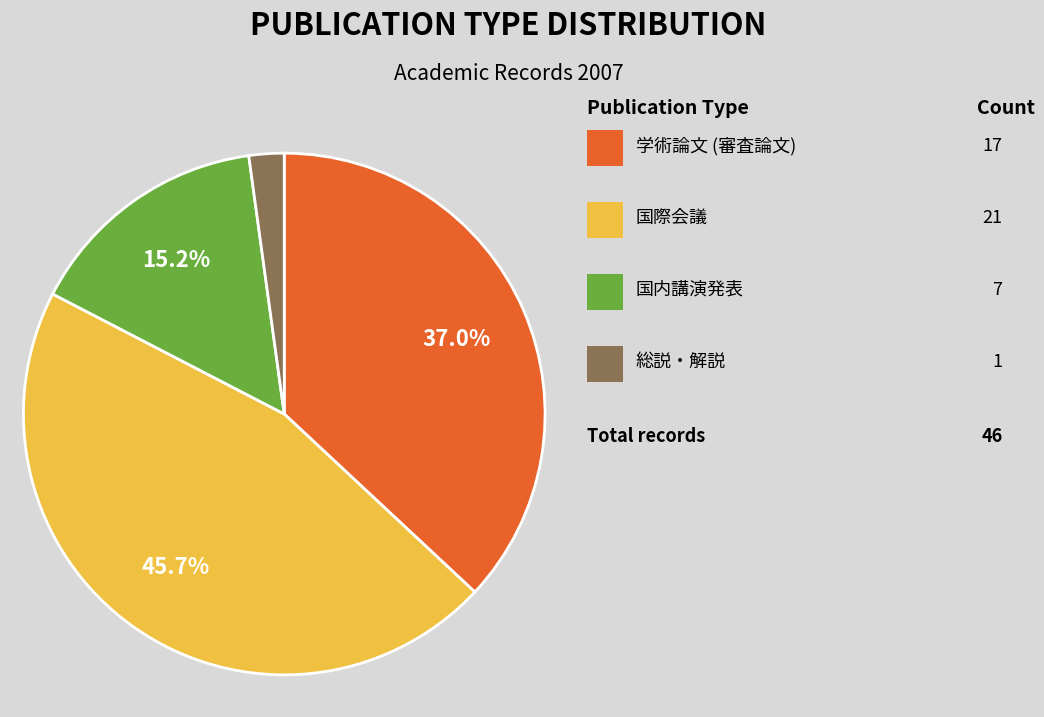

Is there any slice that represents more than half of the pie?

No